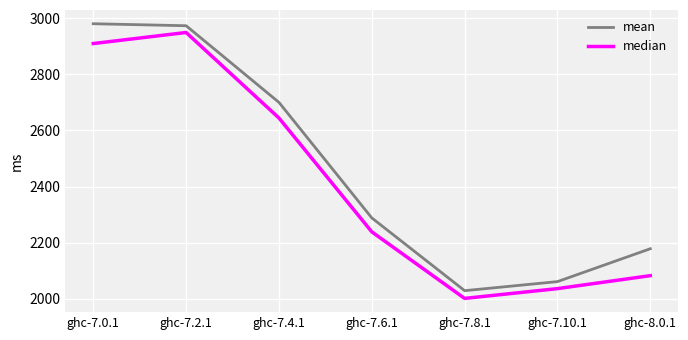

True or false: mean and median cross at least once.

False